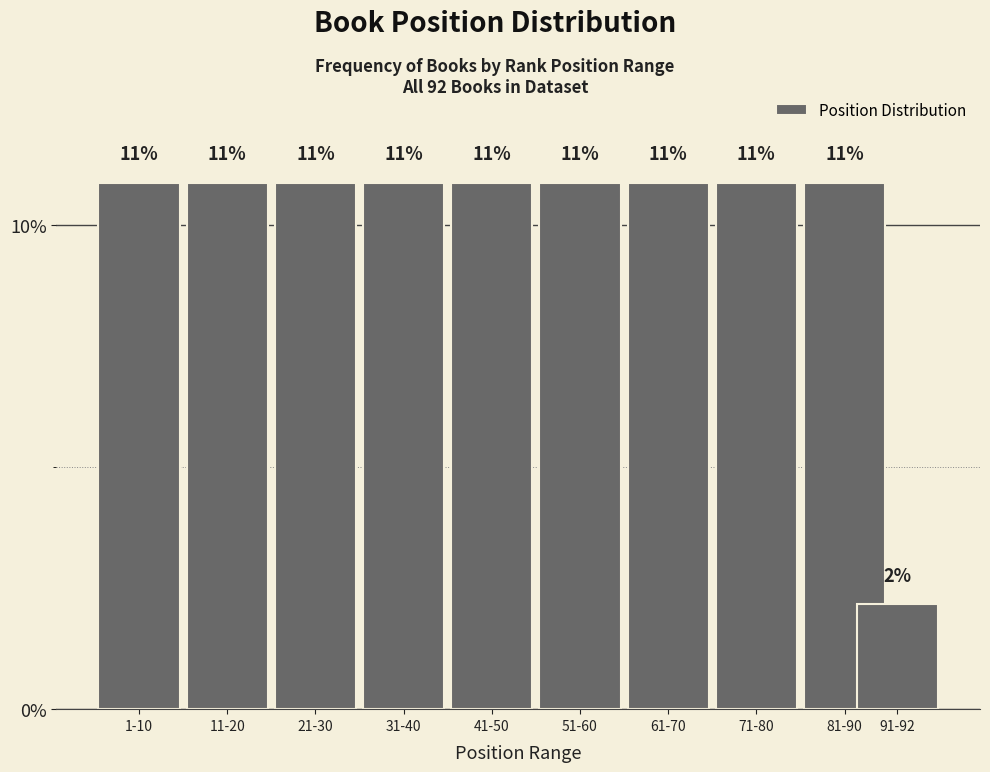

Does the chart contain any negative values?

No